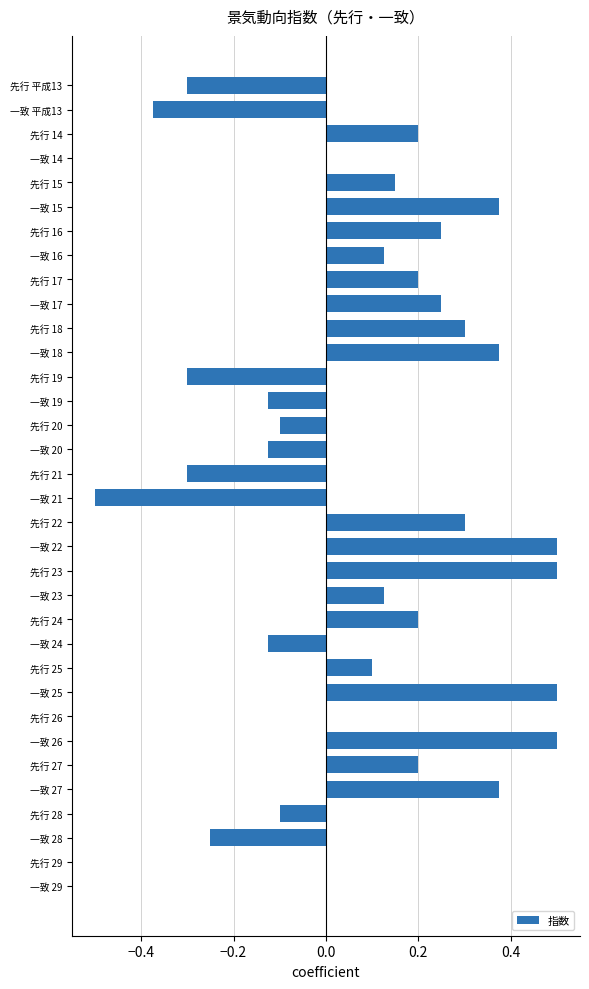

The value at 先行 15 is 0.1. True or false?

True